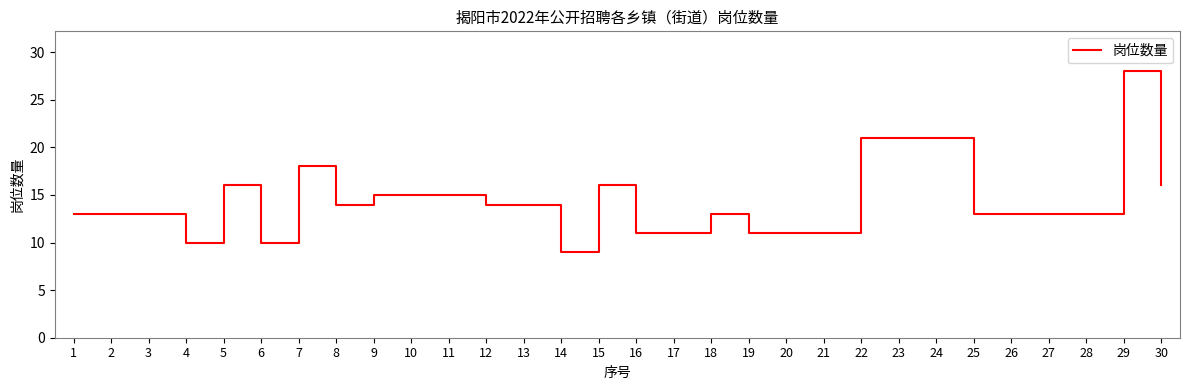

What is the greatest value displayed?

28